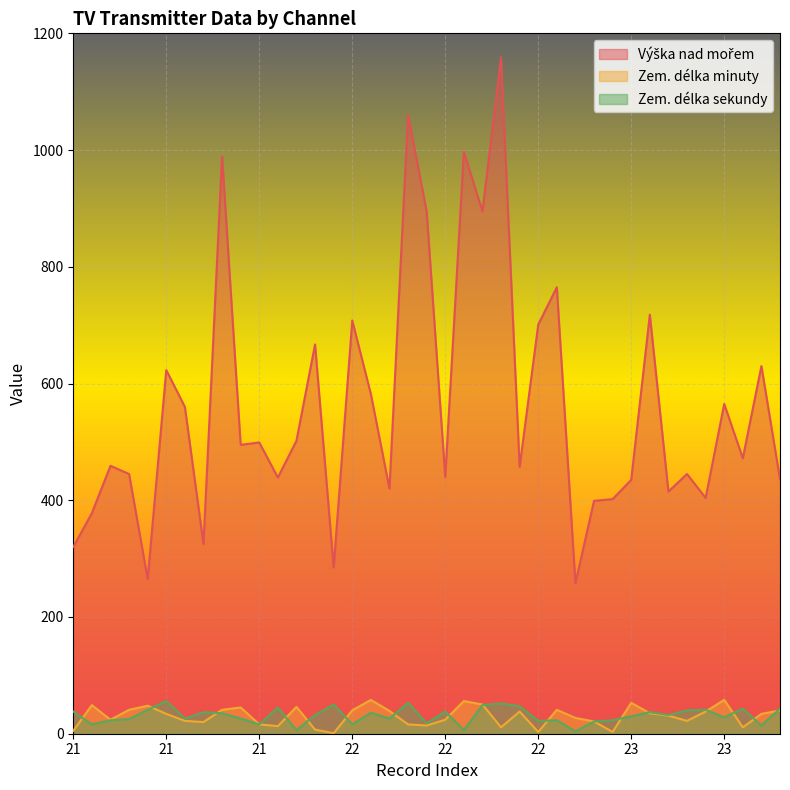

What is the difference between the maximum and second lowest values in the Výška nad mořem series?

894